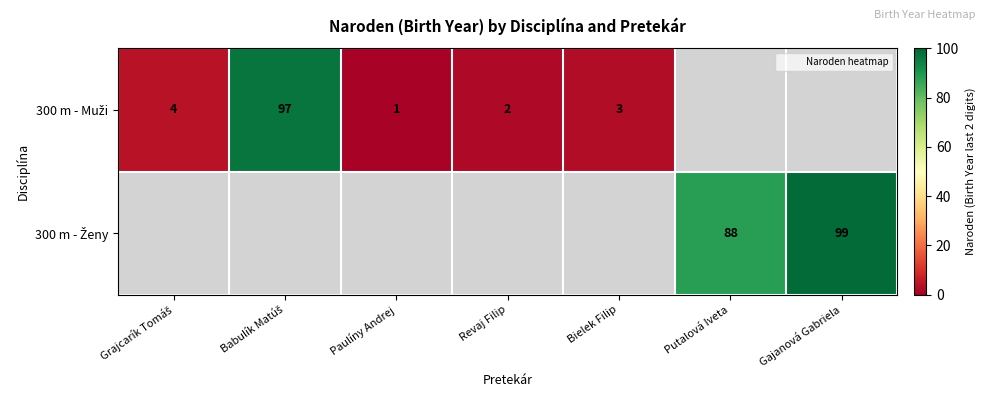

Which series has the widest spread of values?

300 m - Muži